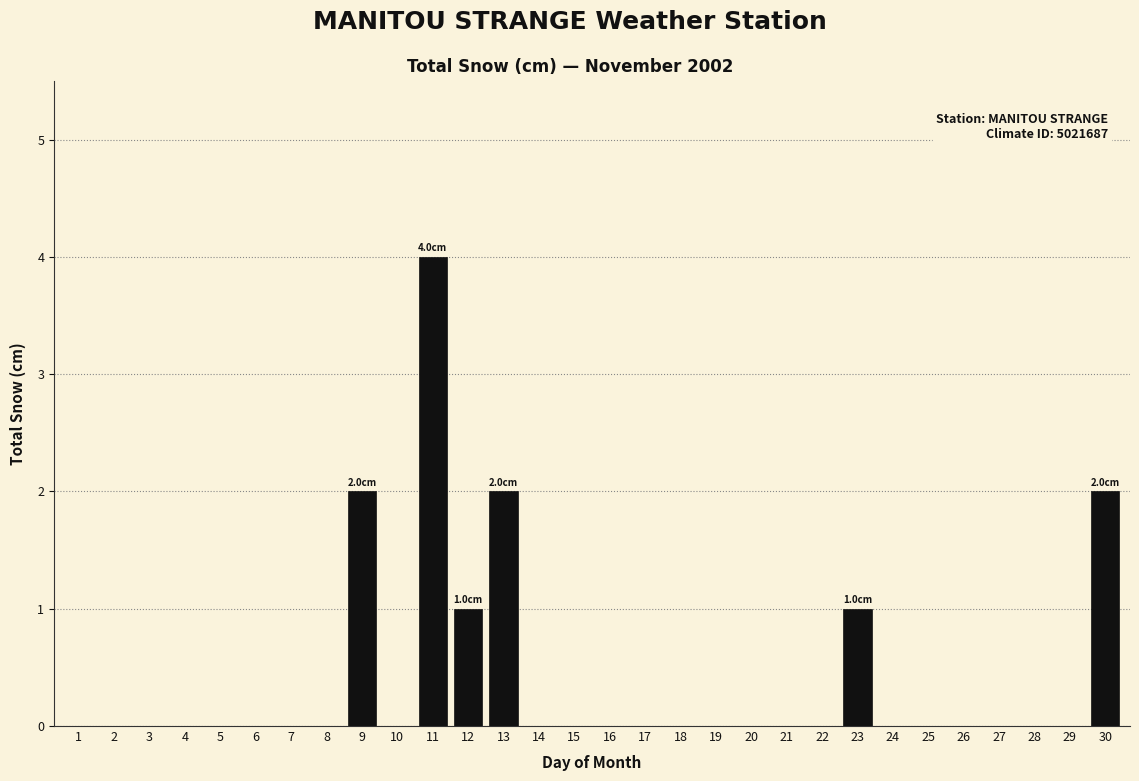

Reading left to right, list all the values displayed in this chart.

1=0	2=0	3=0	4=0	5=0	6=0	7=0	8=0	9=2	10=0	11=4	12=1	13=2	14=0	15=0	16=0	17=0	18=0	19=0	20=0	21=0	22=0	23=1	24=0	25=0	26=0	27=0	28=0	29=0	30=2